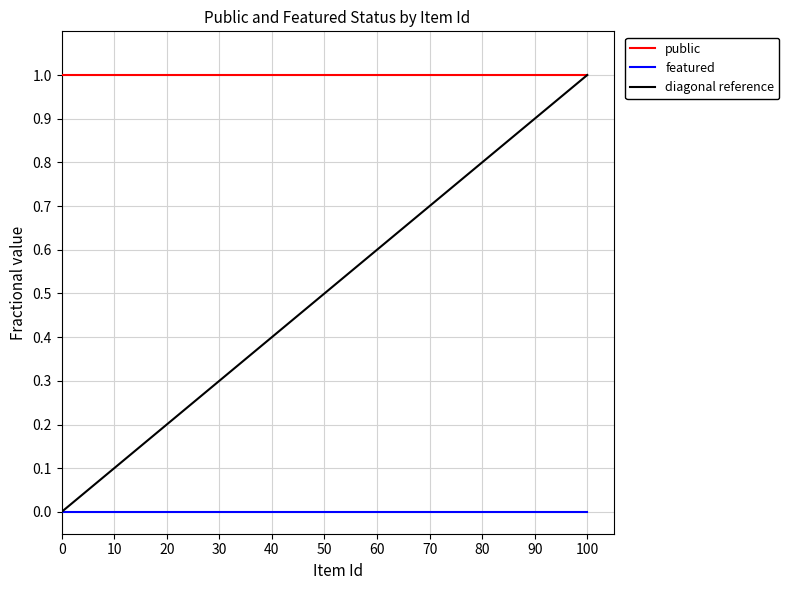

True or false: public and featured intersect in this chart.

False